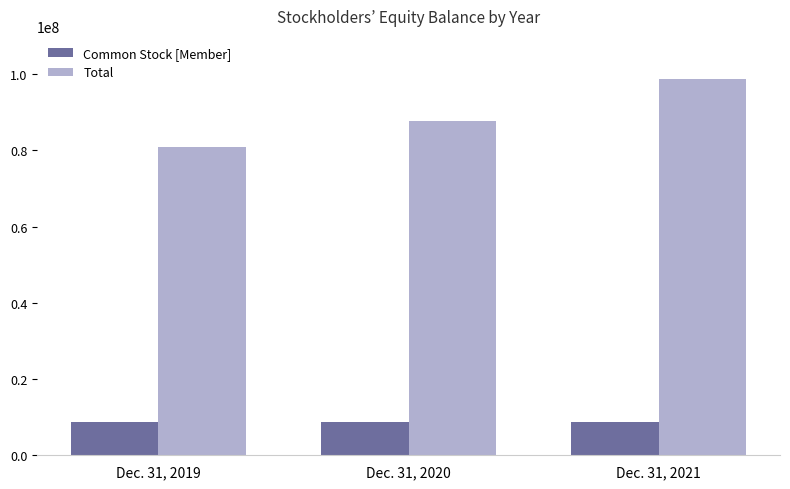

What are all the series names shown in the legend?

Common Stock [Member], Total